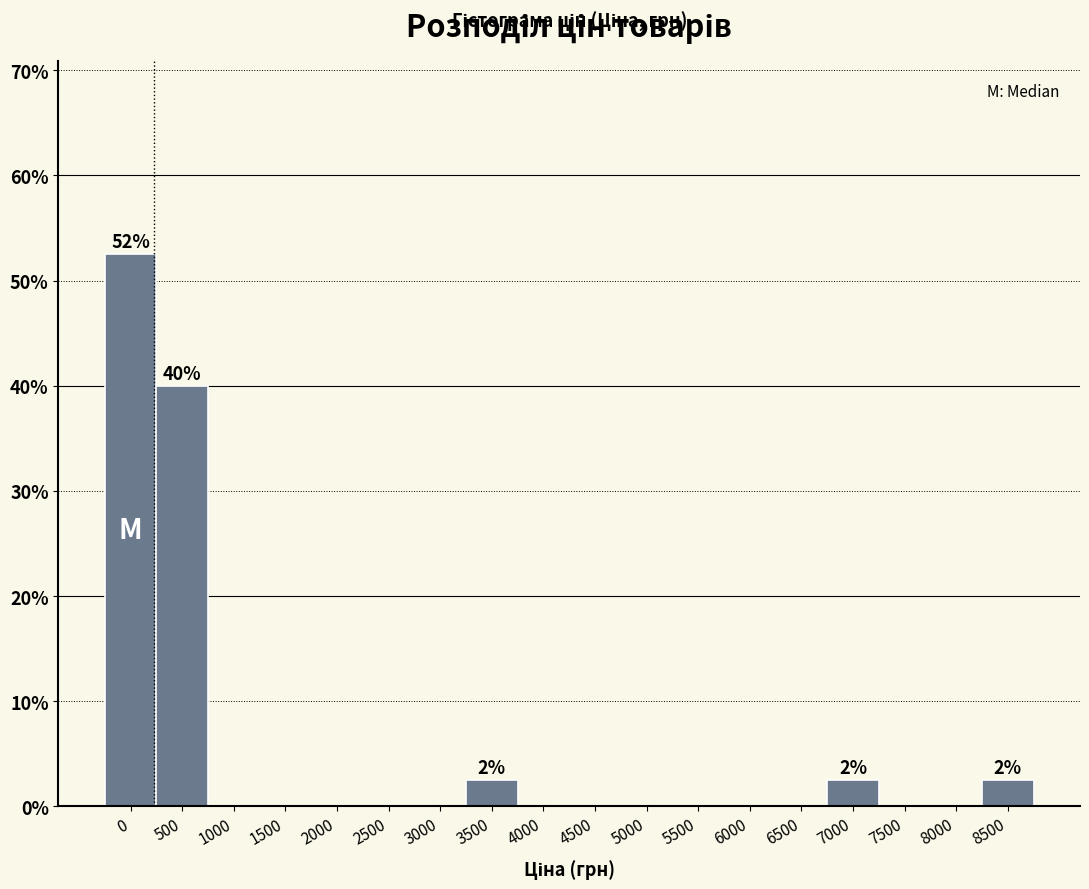

Reading left to right, list all the values displayed in this chart.

0=52.5	500=40.0	1000=0.0	1500=0.0	2000=0.0	2500=0.0	3000=0.0	3500=2.5	4000=0.0	4500=0.0	5000=0.0	5500=0.0	6000=0.0	6500=0.0	7000=2.5	7500=0.0	8000=0.0	8500=2.5